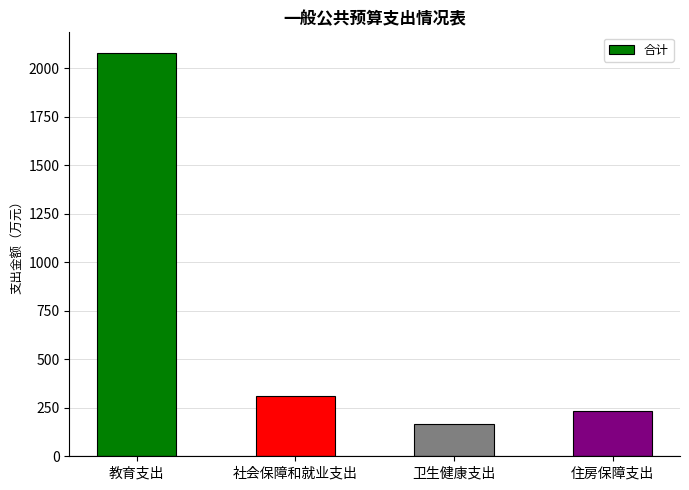

Approximately how many times larger is the value at 住房保障支出 compared to 教育支出?

0.1